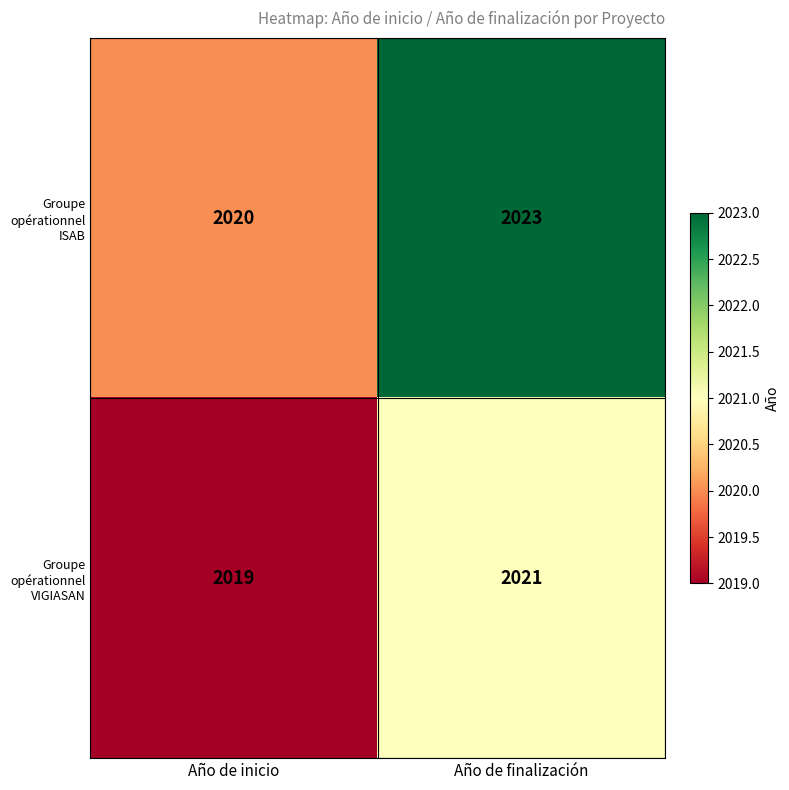

Which series has the widest spread of values?

Groupe opérationnel ISAB